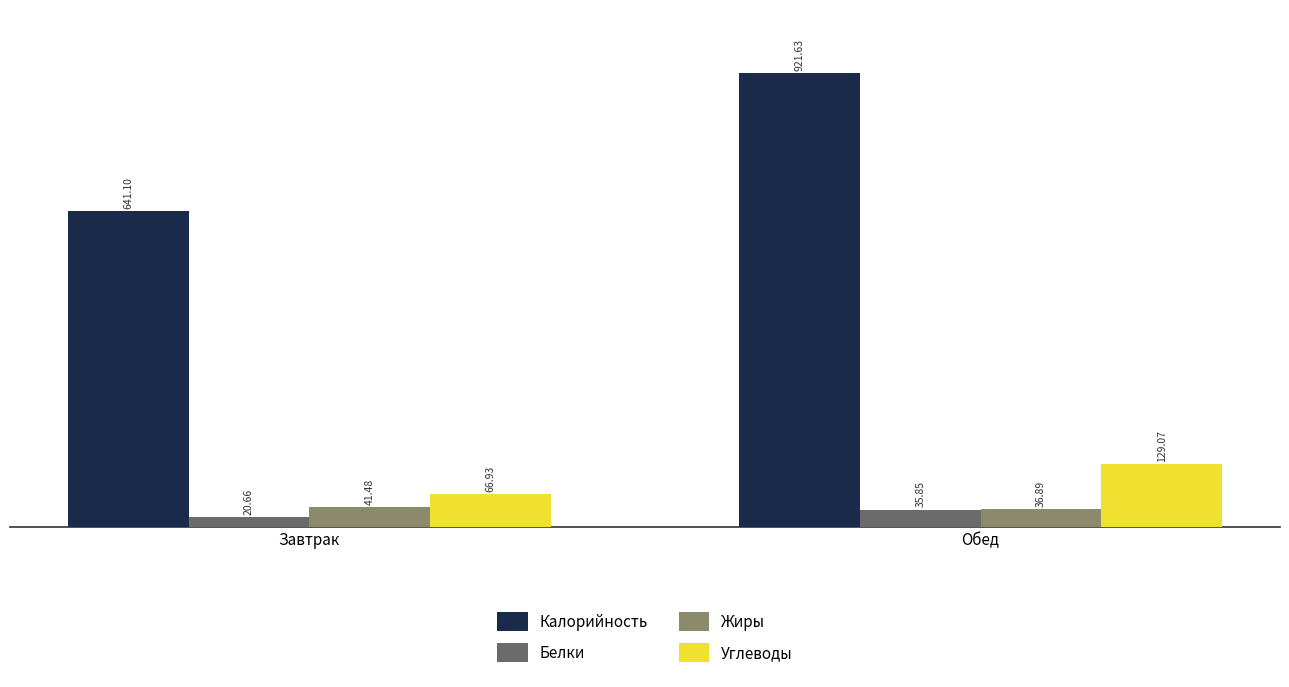

At which label does Углеводы reach its peak?

Обед